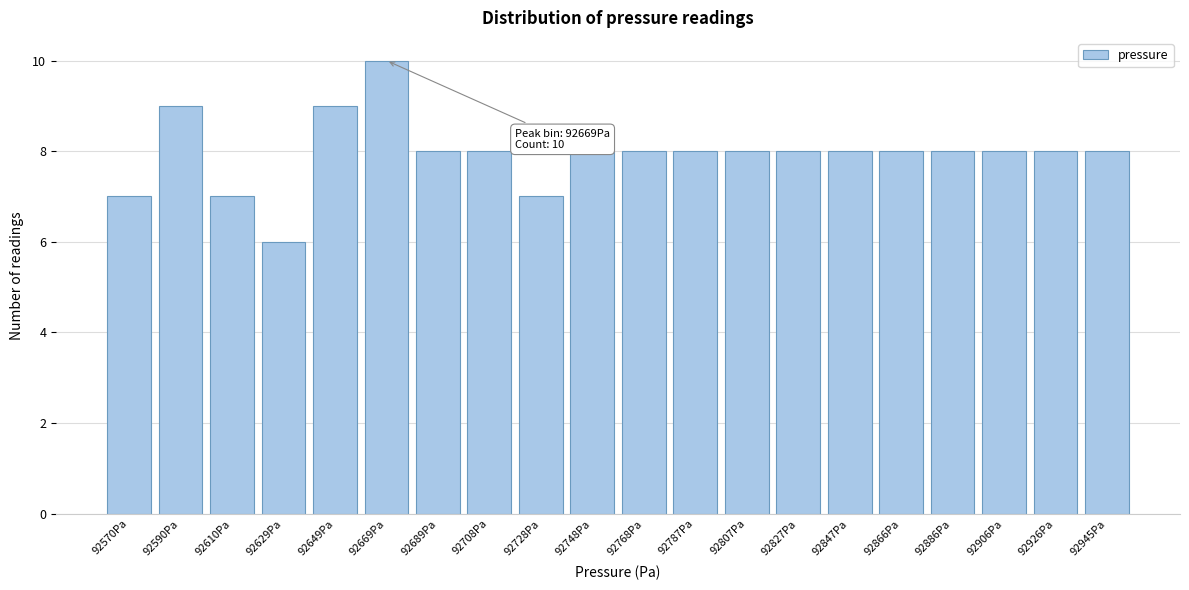

Reading left to right, list all the values displayed in this chart.

7	9	7	6	9	10	8	8	7	8	8	8	8	8	8	8	8	8	8	8